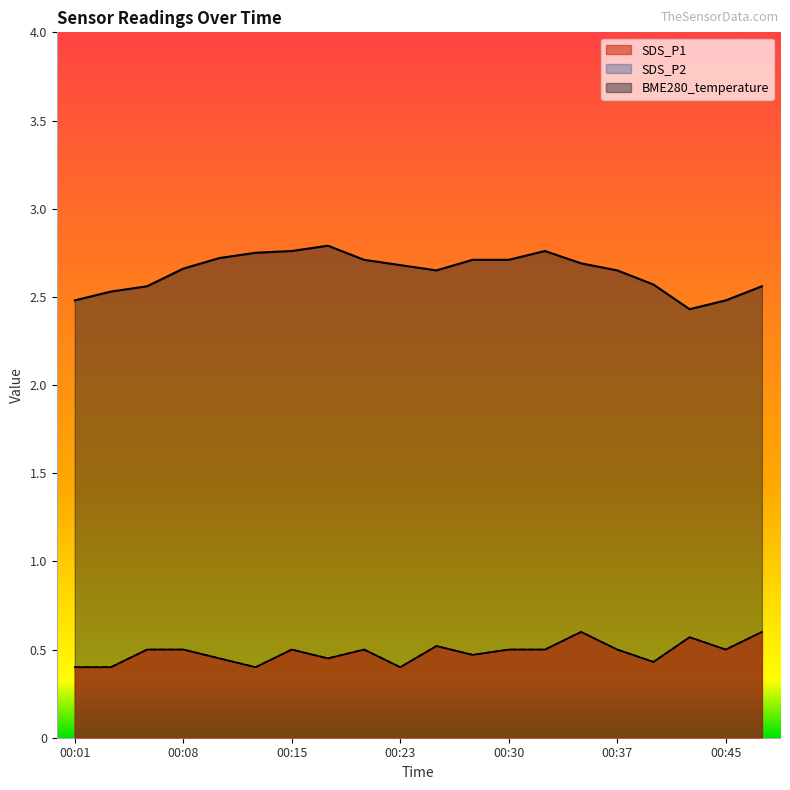

At which category is the sum across all series the highest?

00:35